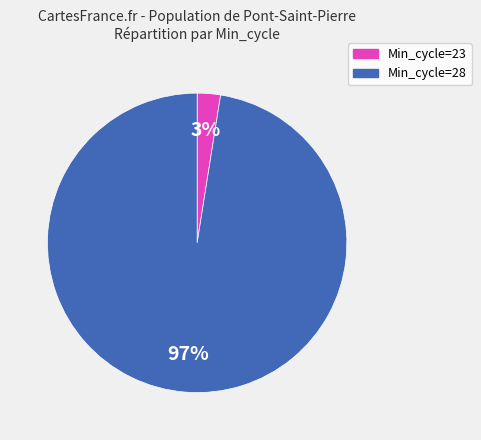

Is there any slice that represents more than half of the pie?

Yes